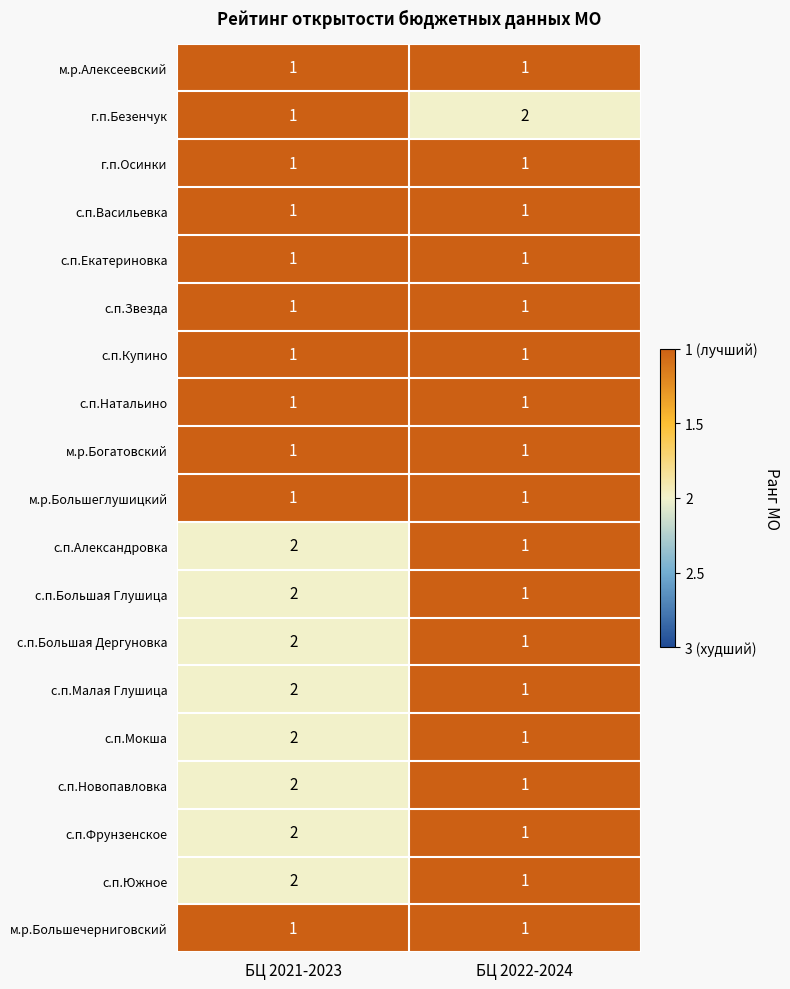

The с.п.Натальино series shows 1 at БЦ 2021-2023. True or false?

True